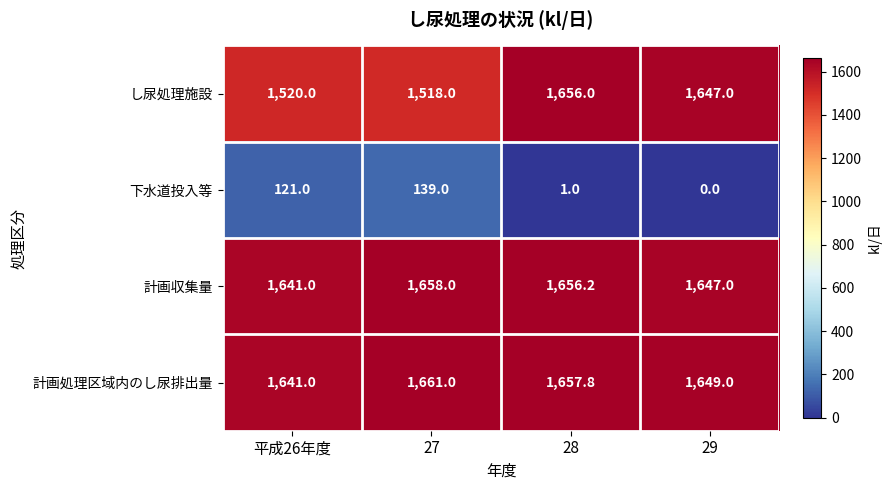

Count the 計画収集量 values in the range 1647 to 1658.

3